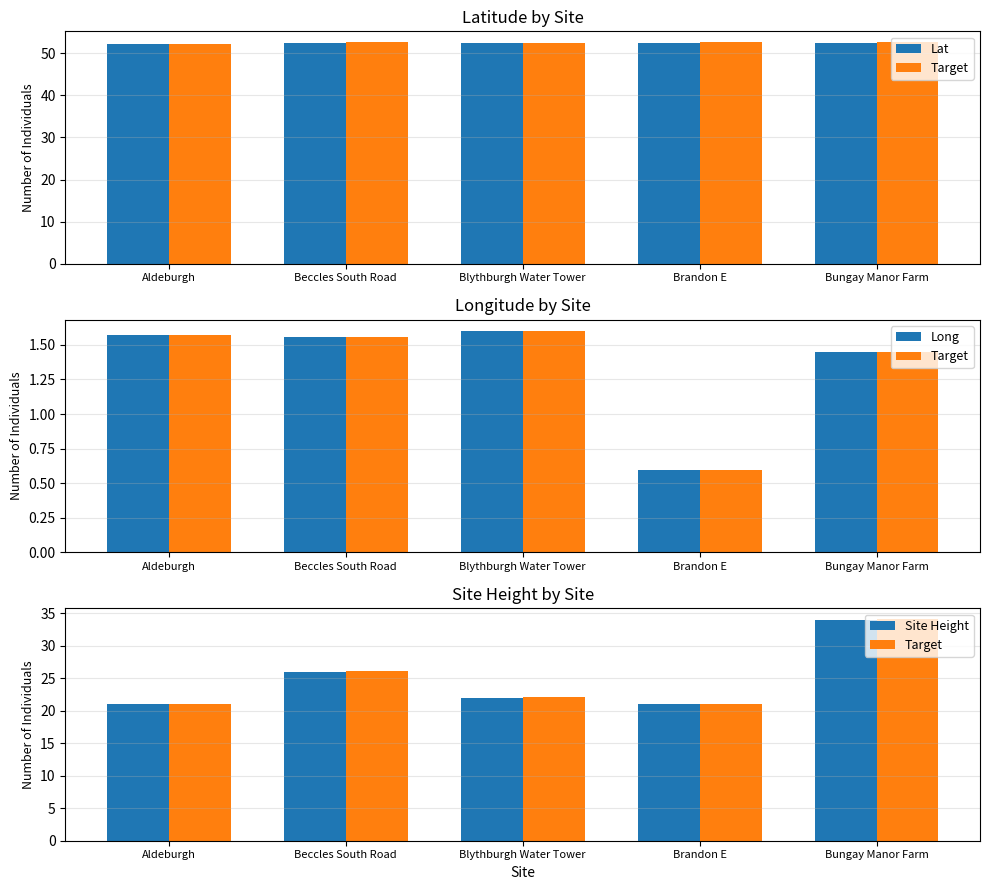

What is the label of the 5th bar from the left?

Bungay Manor Farm